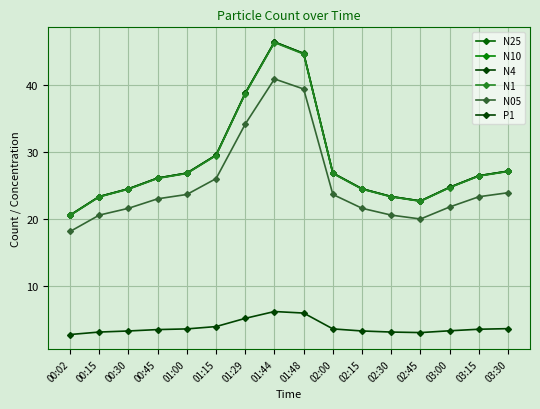

What is the total value across all series at 02:45?

113.7